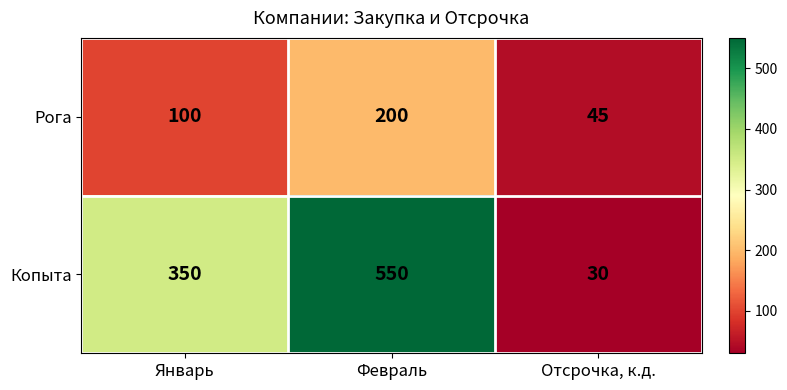

The Рога series shows 77 at Отсрочка, к.д.. True or false?

False